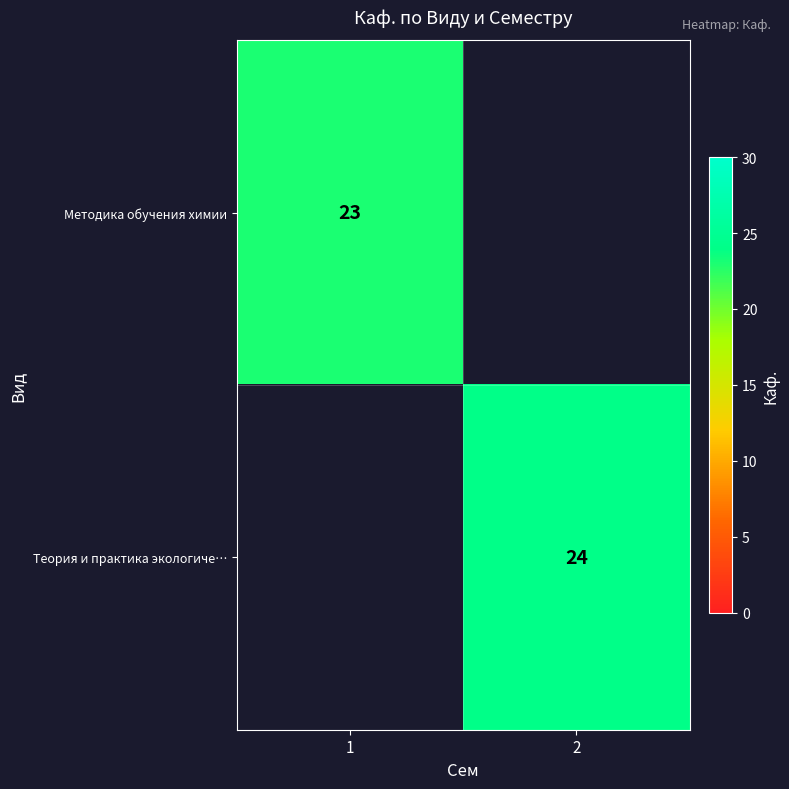

What is the greatest value displayed?

24.0